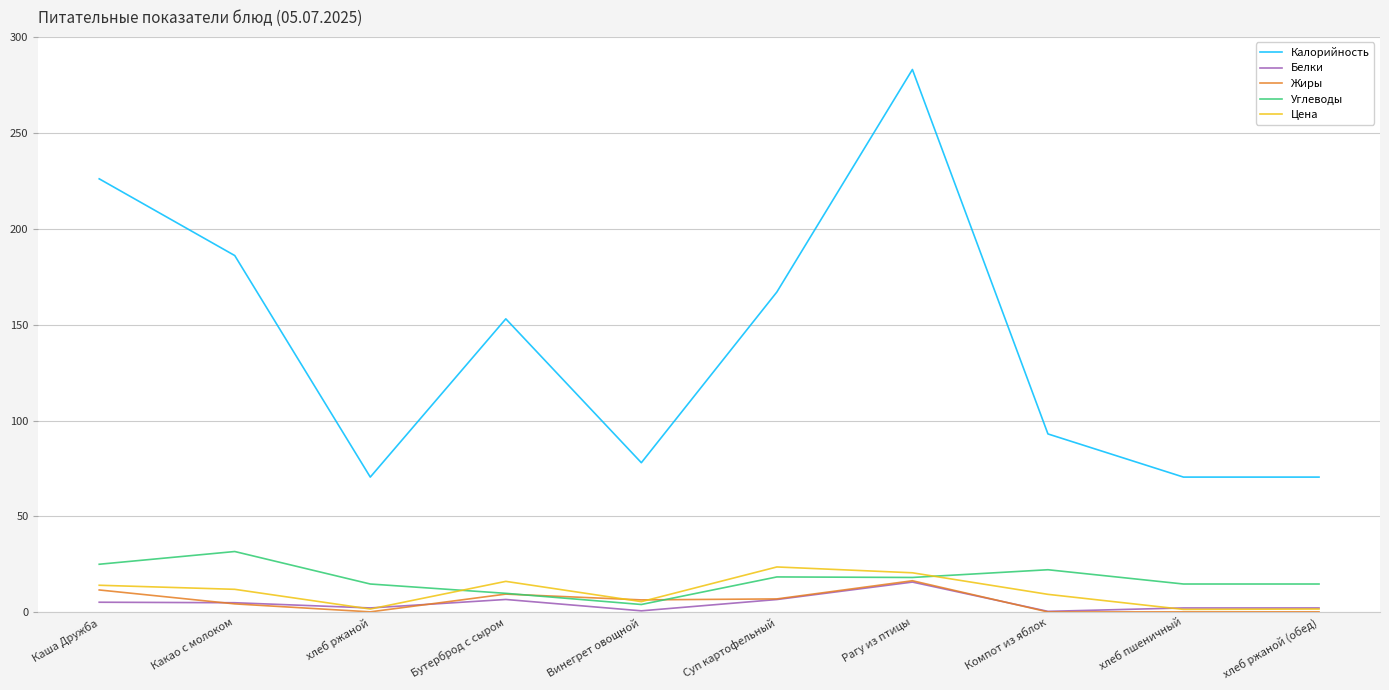

Which series changed the most between Какао с молоком and хлеб ржаной?

Калорийность